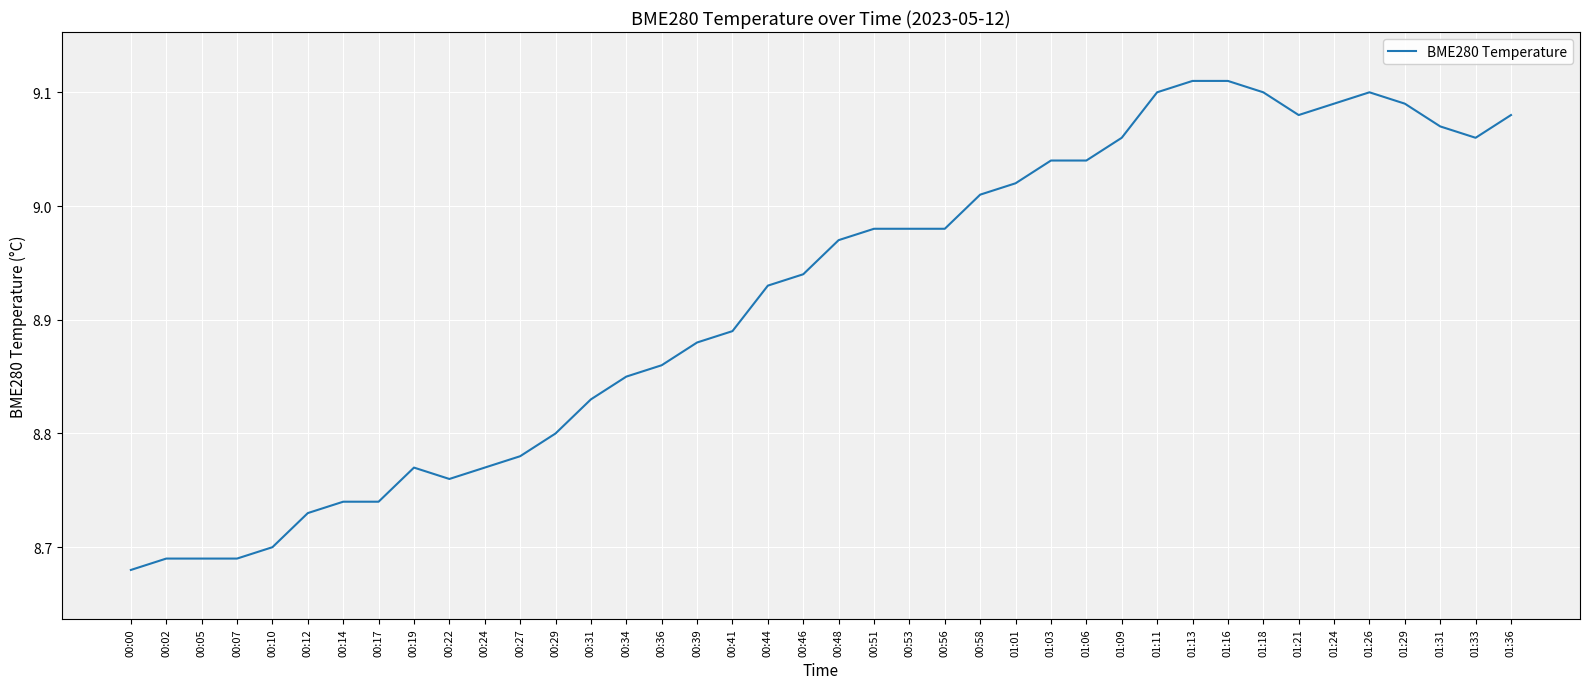

At which category does the chart reach its minimum across all series?

00:00